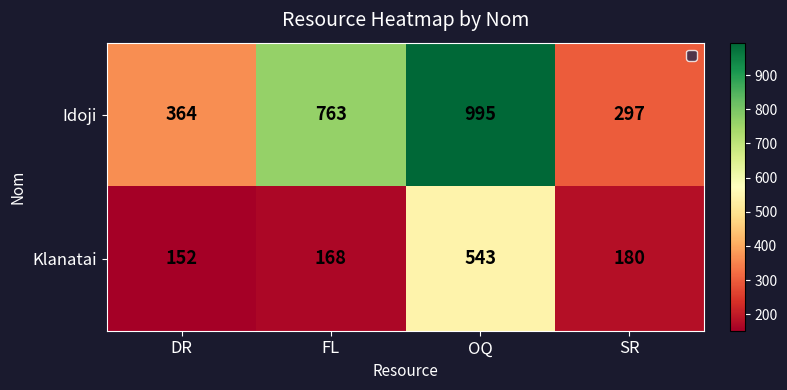

List the series in order of their peak value, highest first.

Idoji, Klanatai